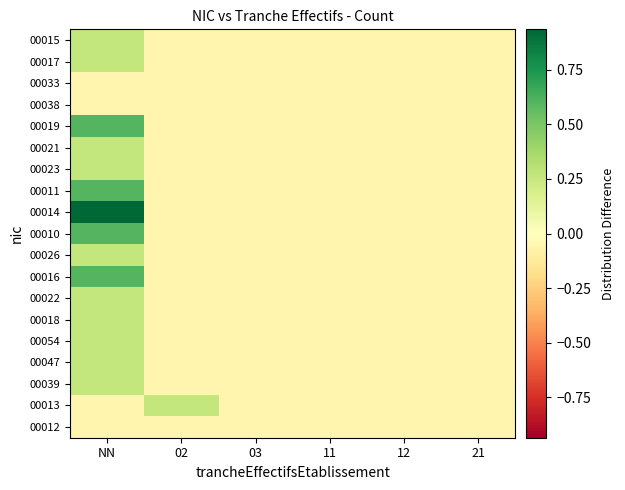

Between NN and 03, which is larger?

NN